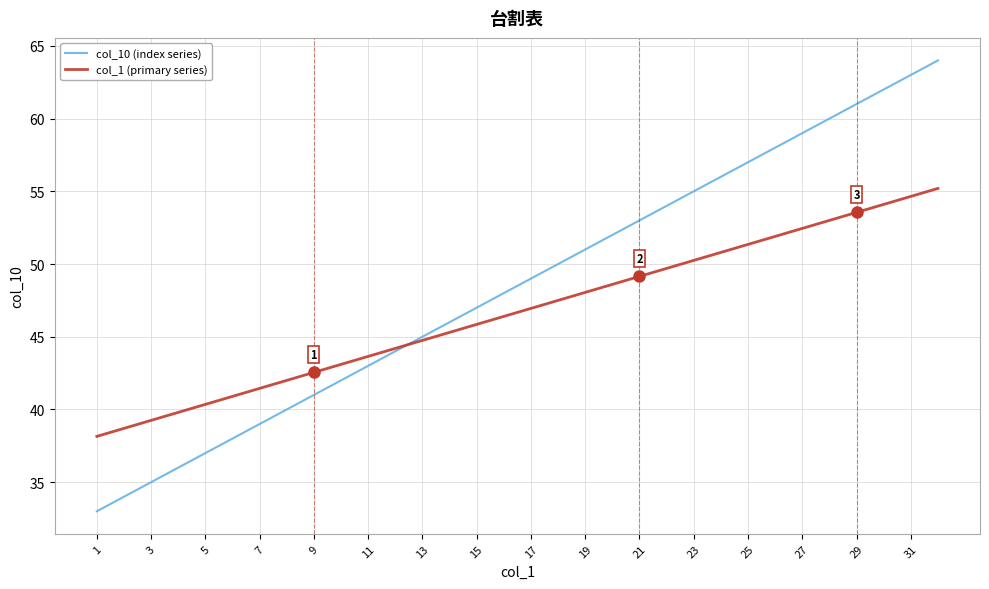

How many lines are shown in the chart?

2